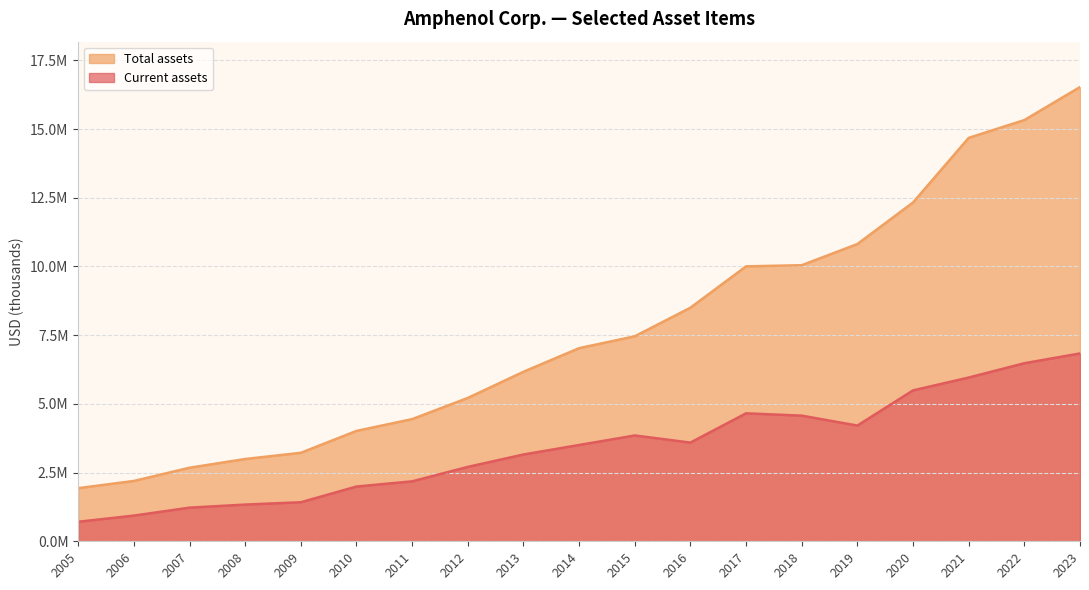

What is the difference between the maximum and second lowest values in the Total assets series?

14331003